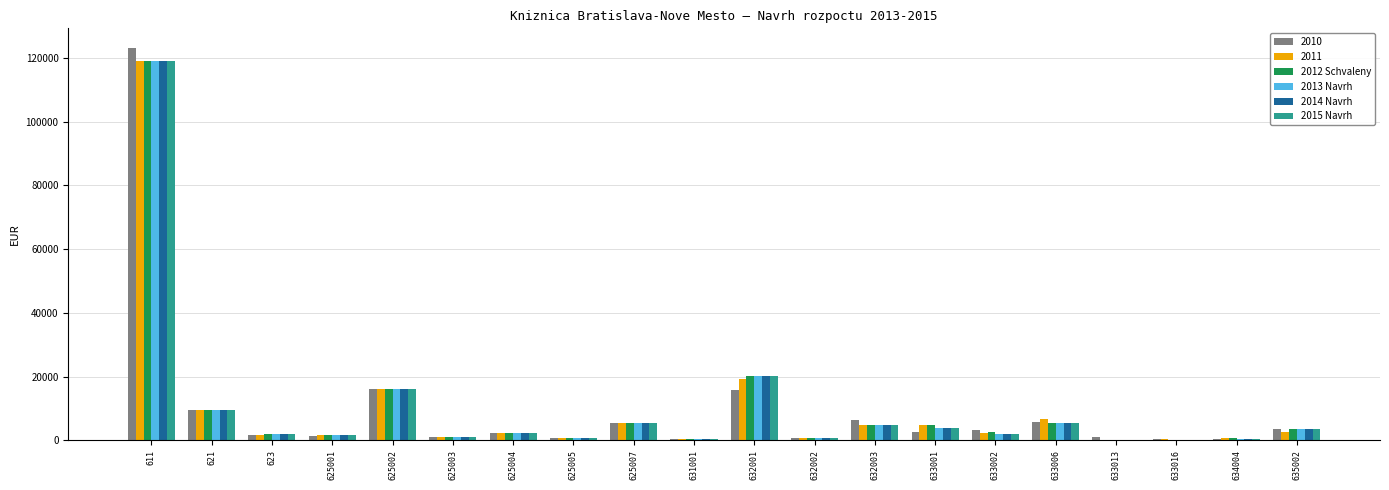

The 2015 Navrh series shows 4700 at 632003. True or false?

True